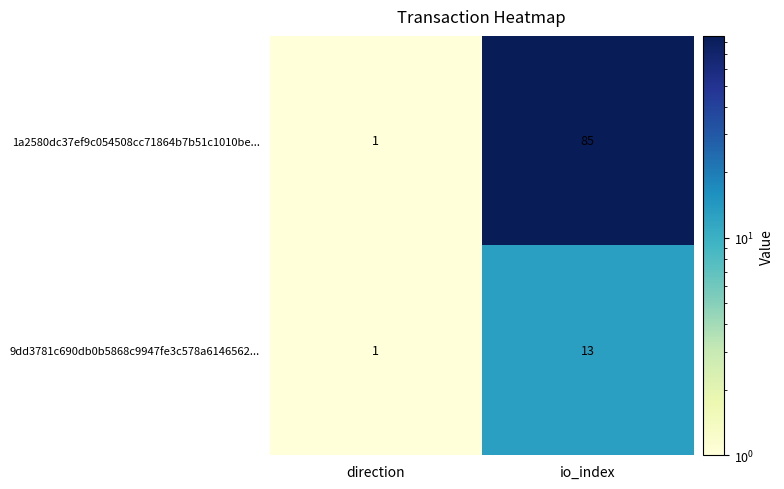

Reading left to right, what are all the values shown in this chart?

1a2580dc37ef9c054508cc71864b7b51c1010be...: direction=1	io_index=85
9dd3781c690db0b5868c9947fe3c578a6146562...: direction=1	io_index=13